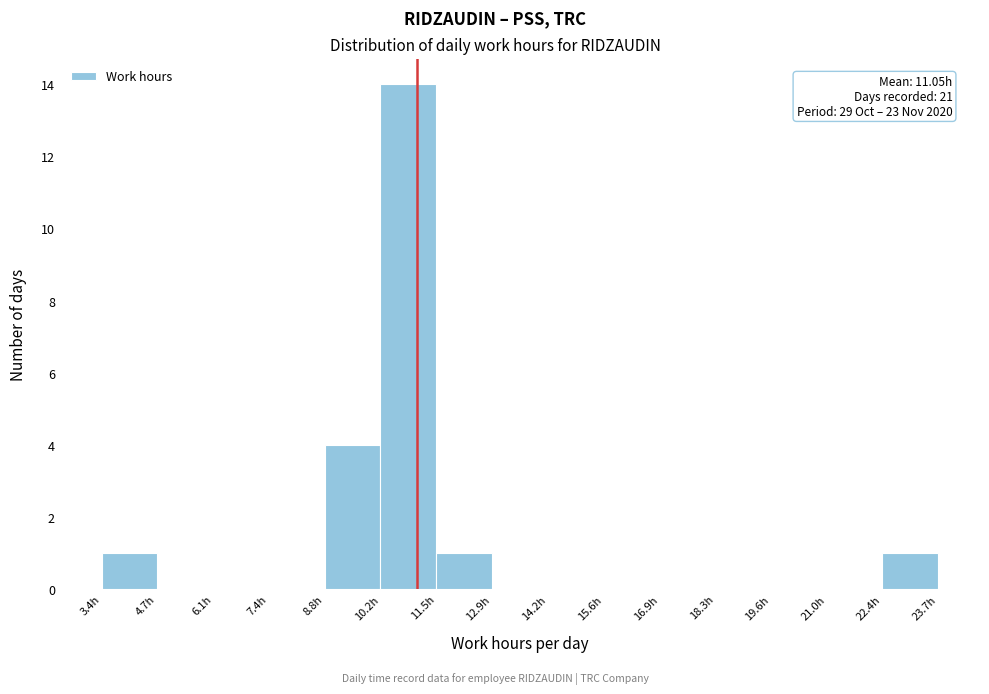

Which range on the x-axis has the tallest bar?

10.2 to 11.6